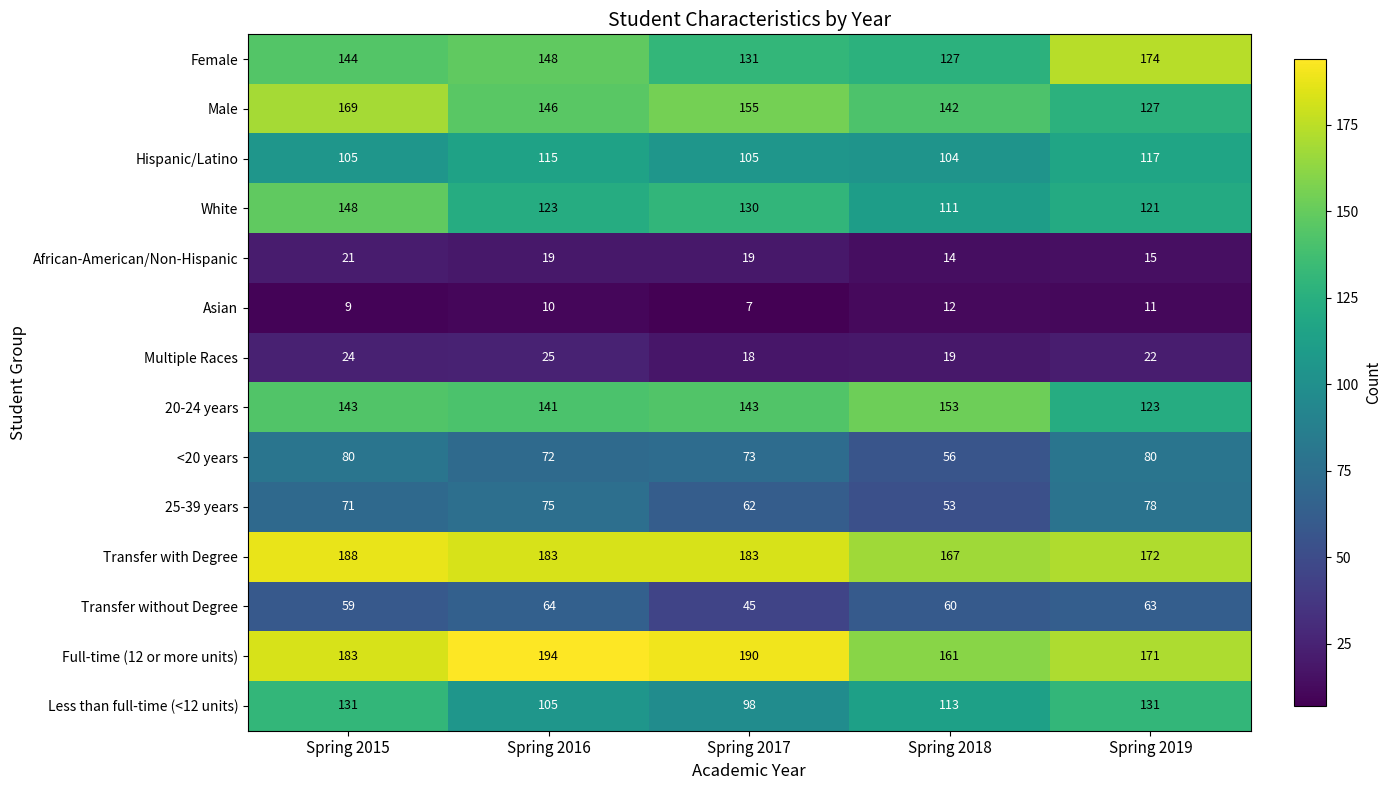

Count the number of categories in the chart.

5